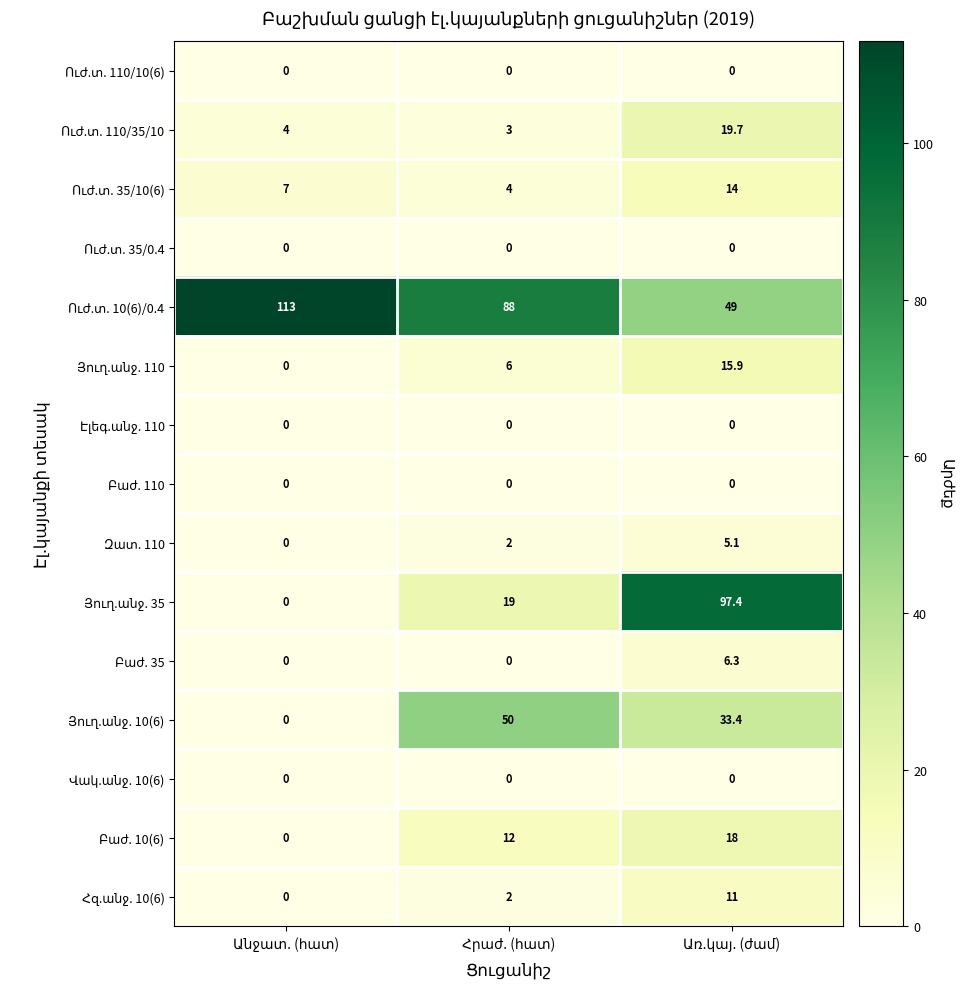

What is the greatest value displayed?

113.0